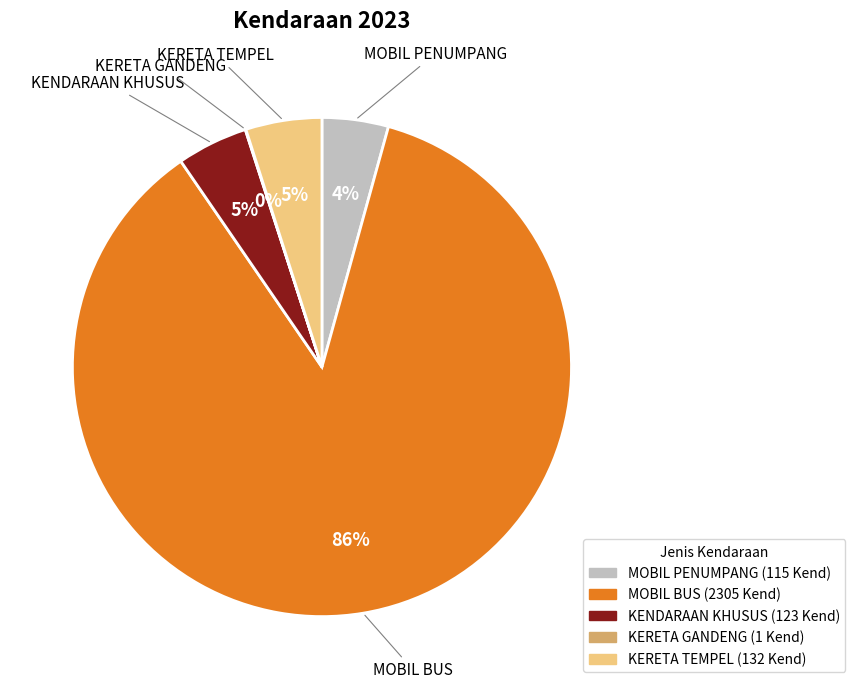

Does MOBIL BUS represent more than half of the total?

Yes